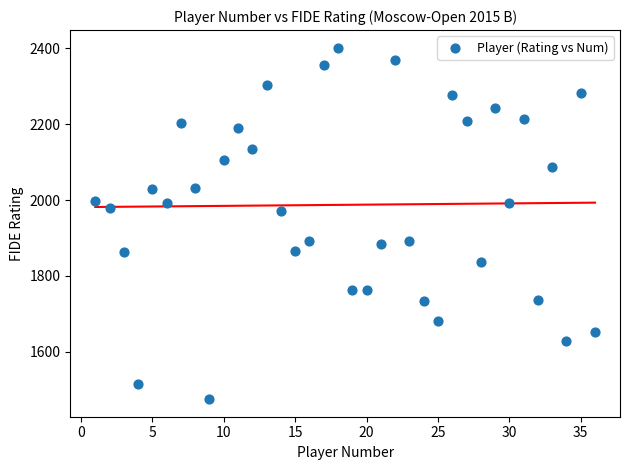

What is the range of X values (max minus min)?

35